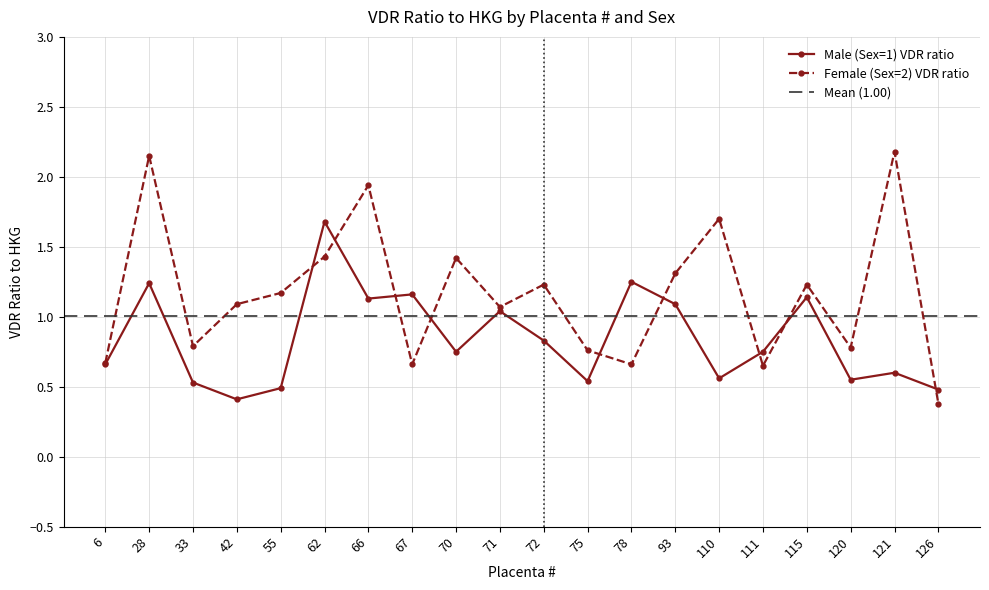

List the series in order of their overall mean, highest first.

Female (Sex=2) VDR ratio, Male (Sex=1) VDR ratio